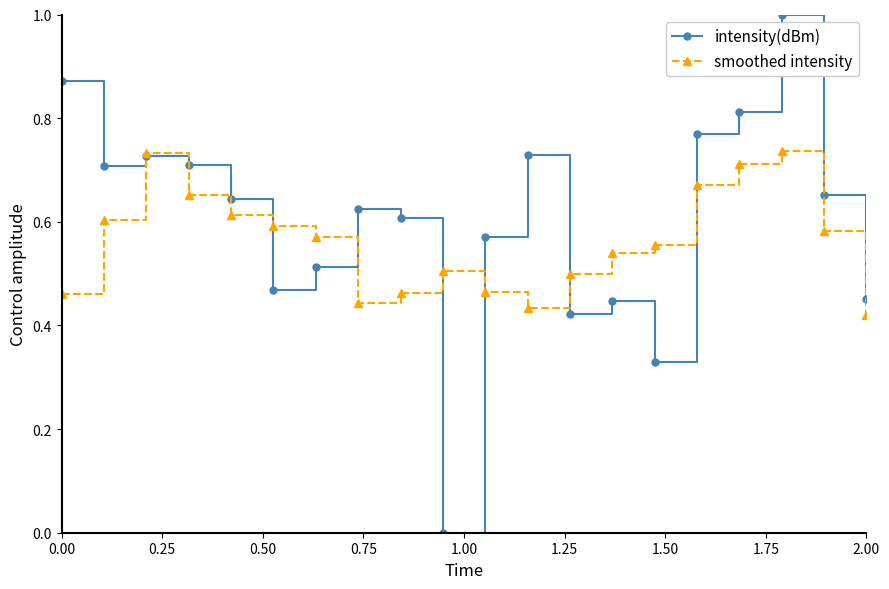

Which series has the largest total across all categories?

intensity(dBm)